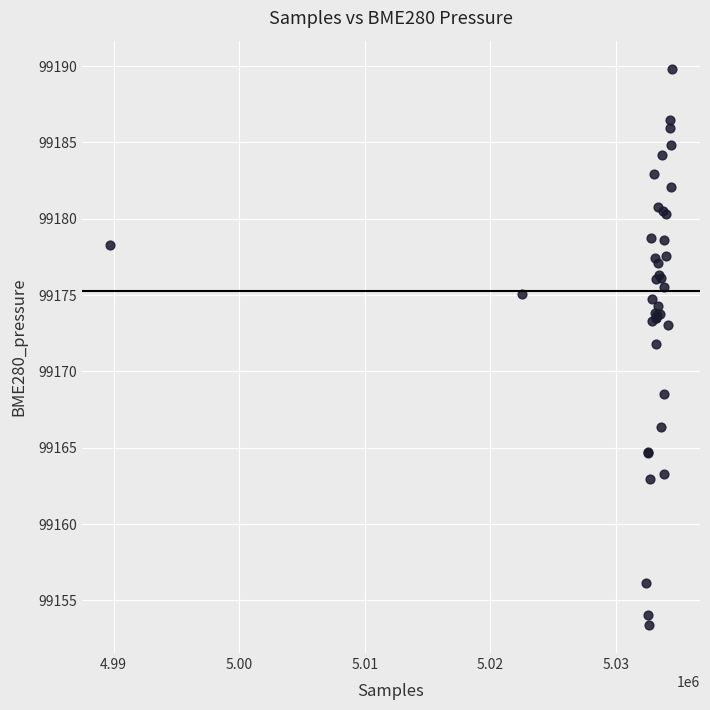

What Y value in the scatter plot is closest to 99171?

99171.8